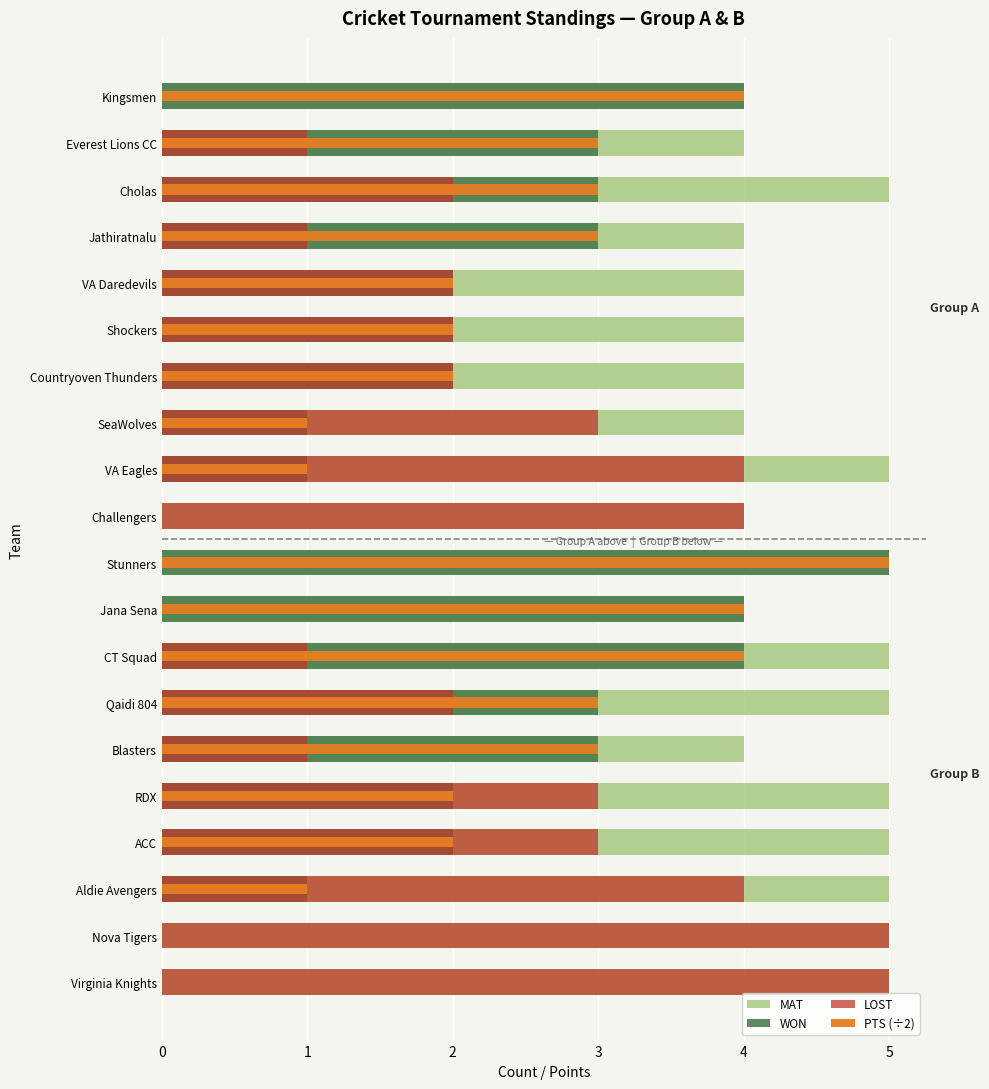

How many categories are shown in the chart?

20